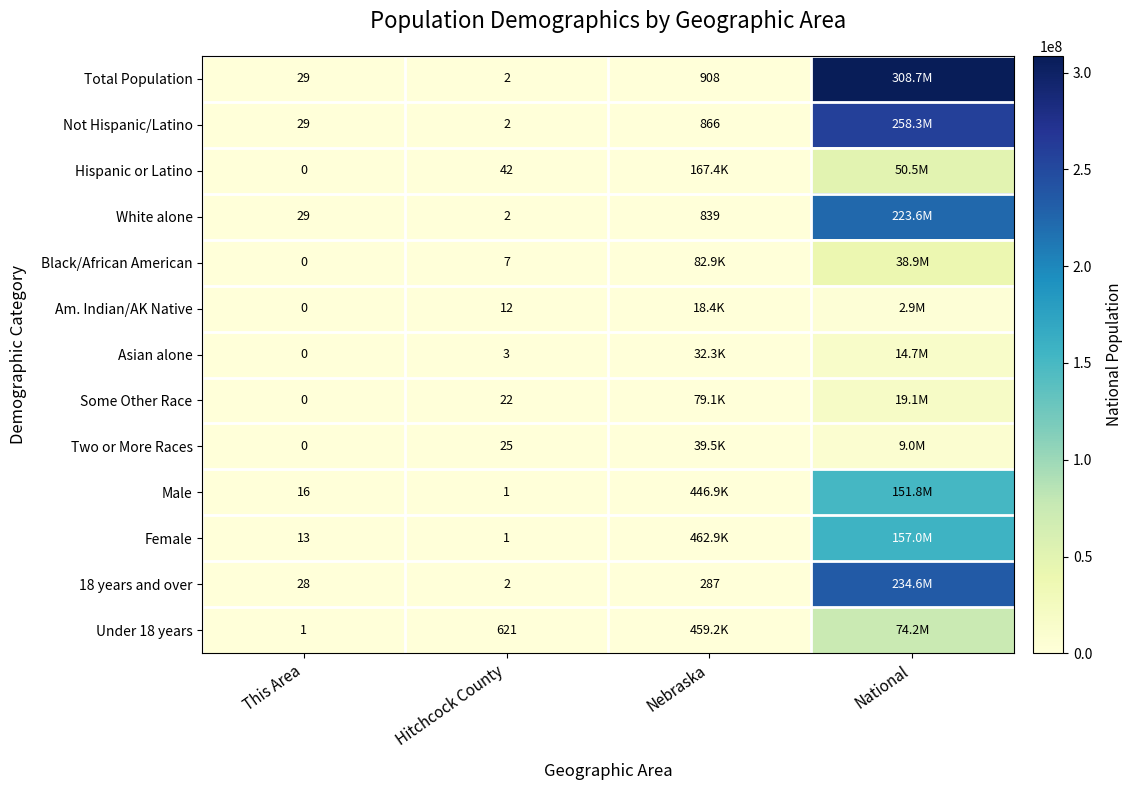

The Am. Indian/AK Native series shows 12 at Hitchcock County. True or false?

True